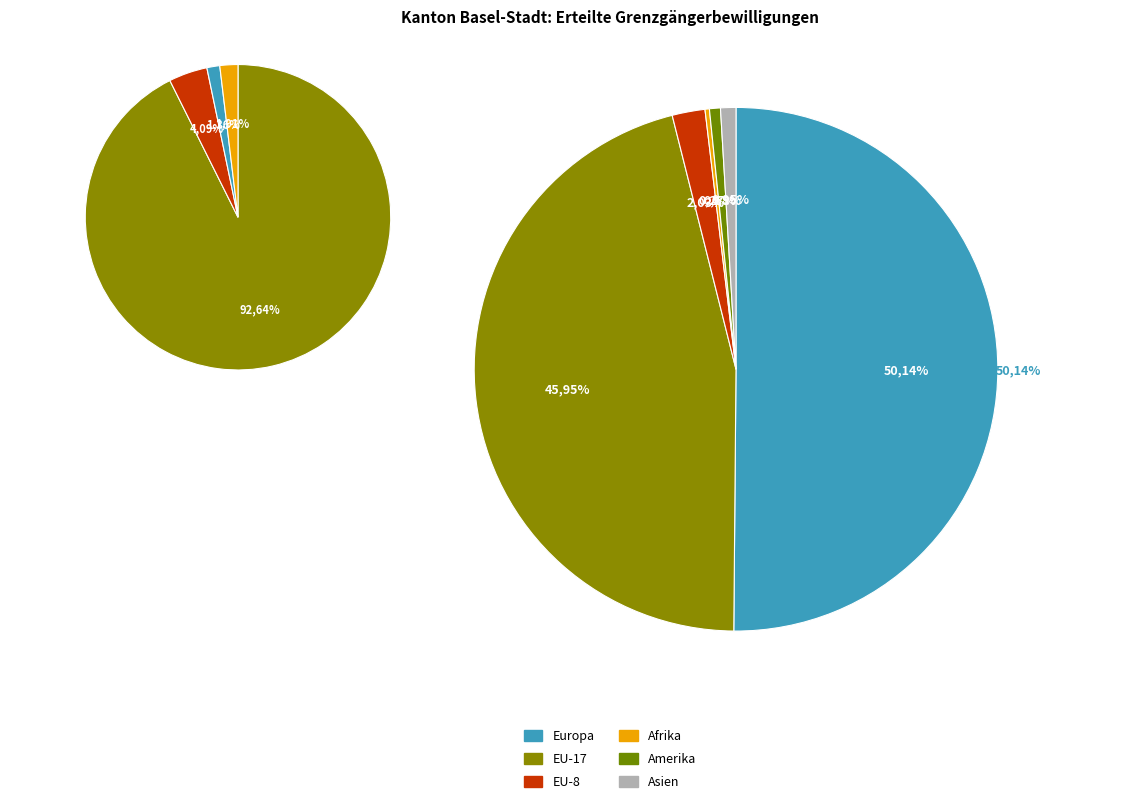

Count the number of slices in the pie.

6